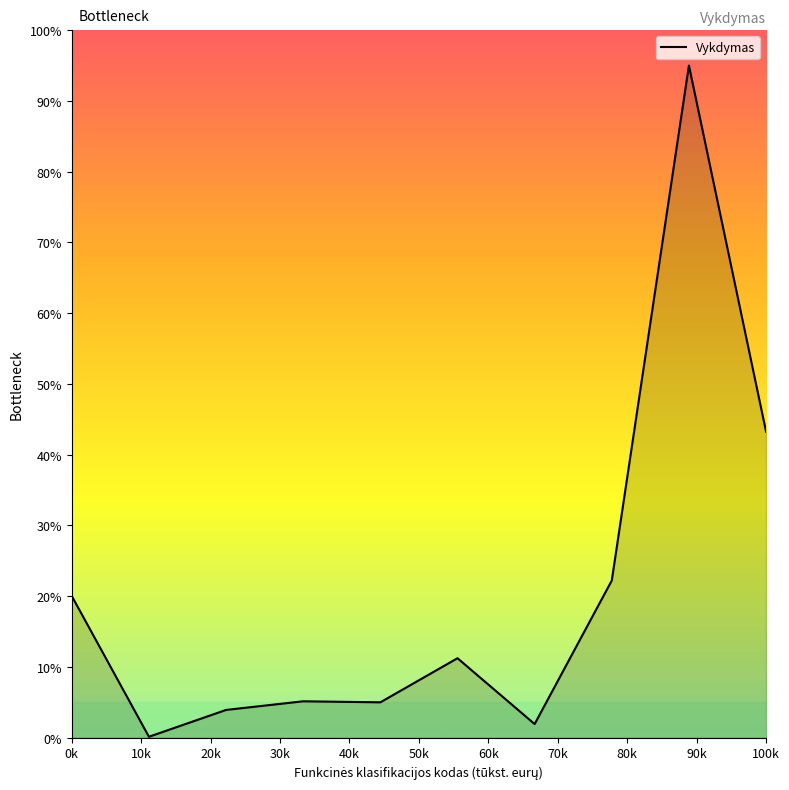

What is the maximum value shown in the chart?

95.0